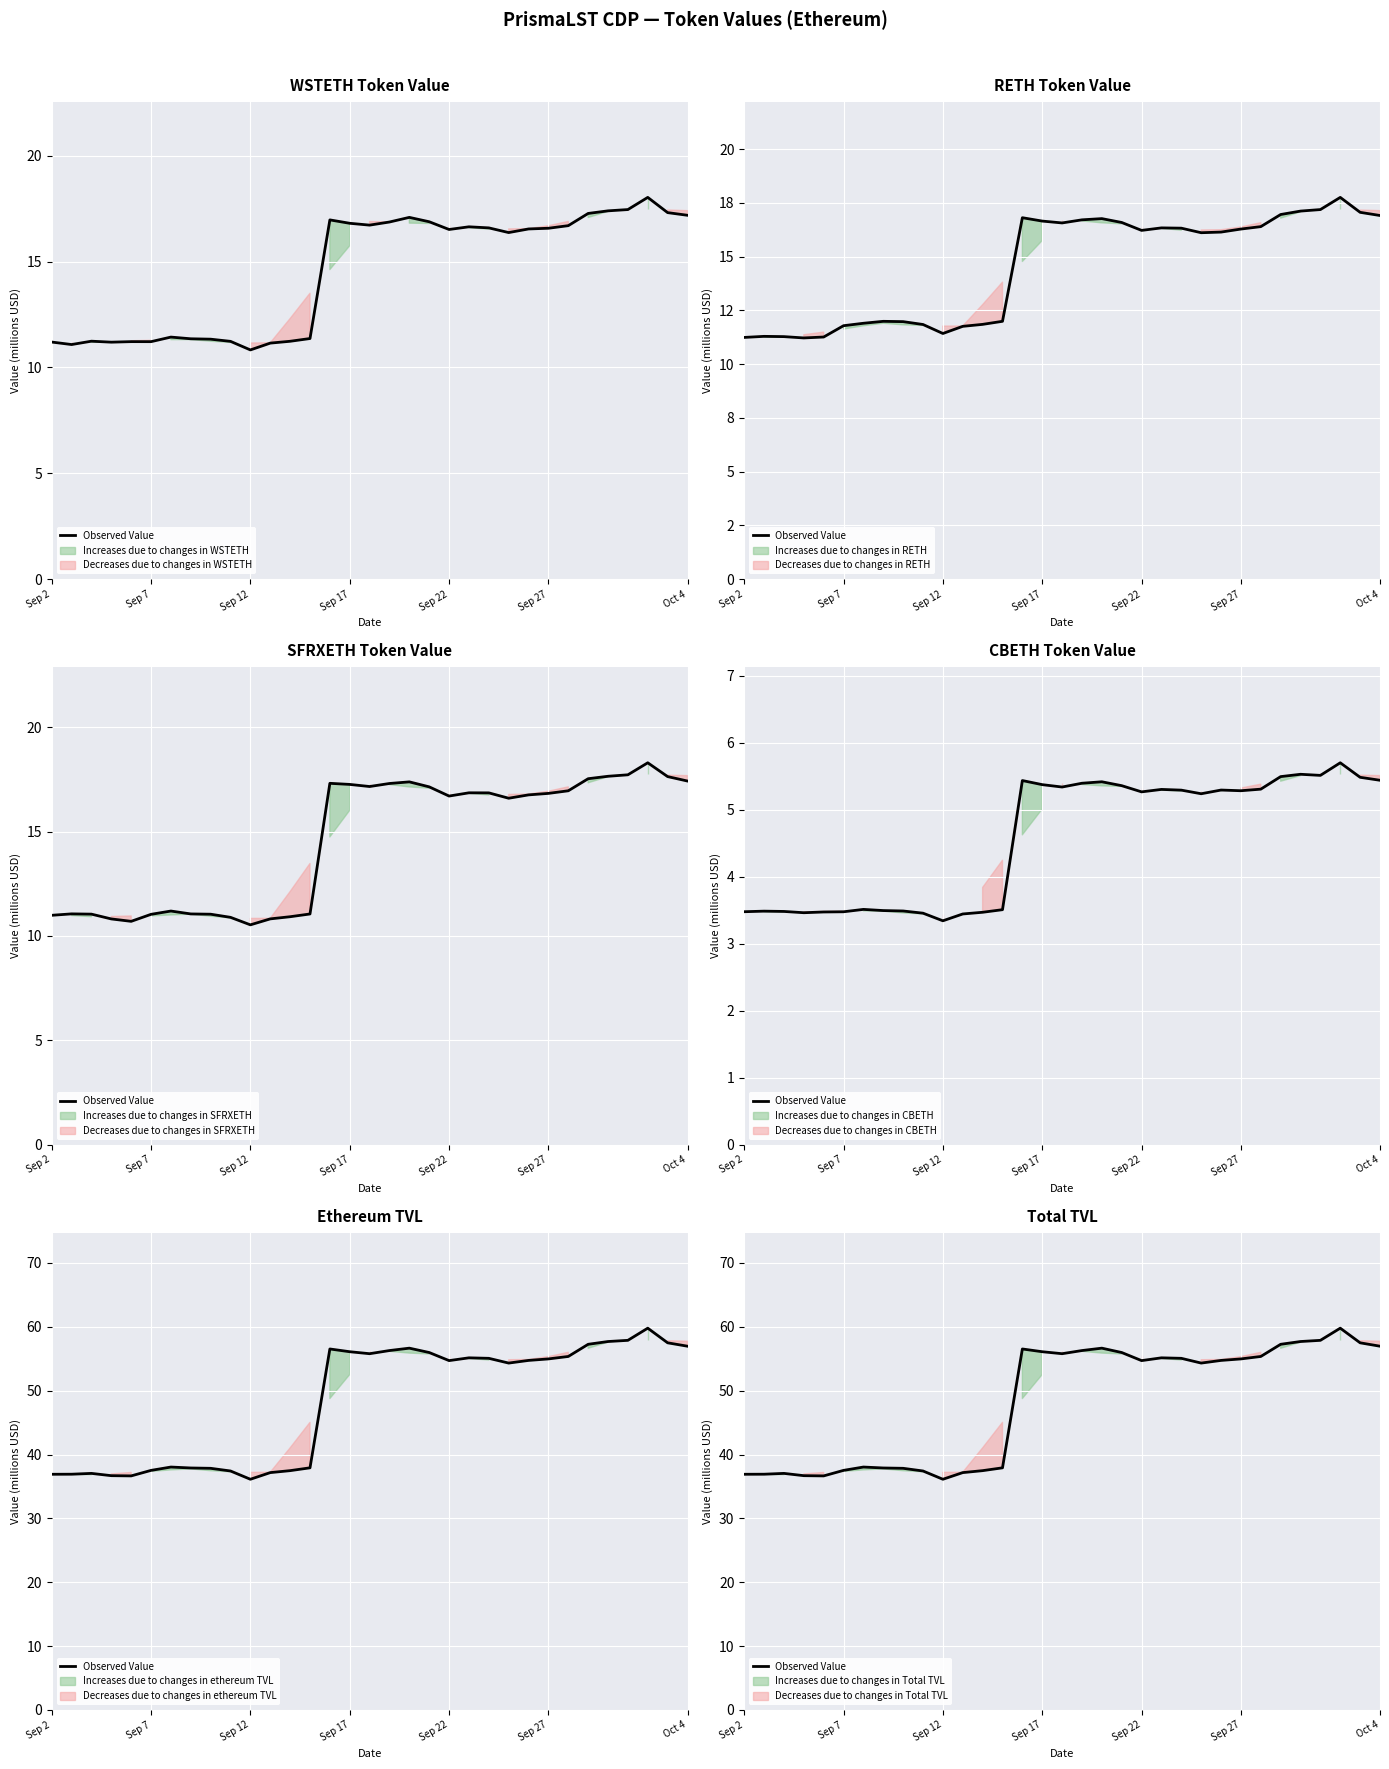

Is it true that the value at 13 is 57.5?

False